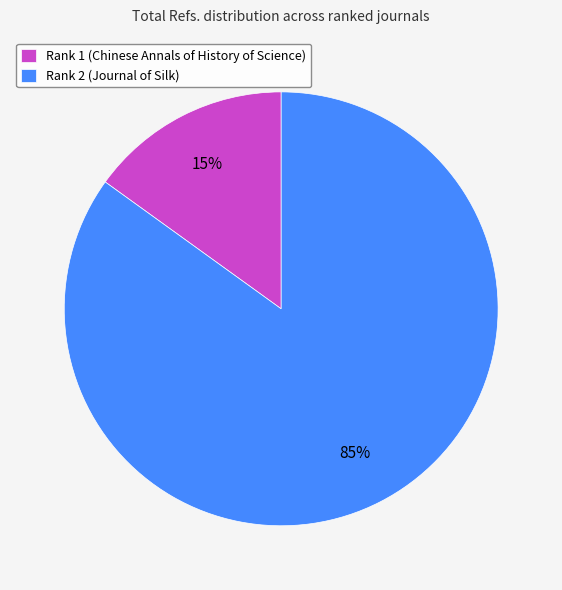

To the nearest percent, what is the difference between the largest and smallest slice percentages?

70%